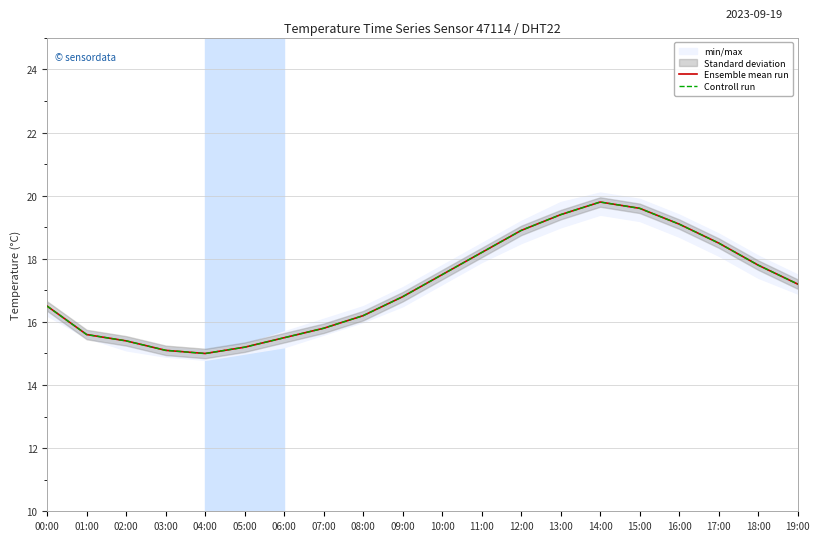

At 12:00, list the series in order from smallest to largest.

Ensemble mean run, Controll run